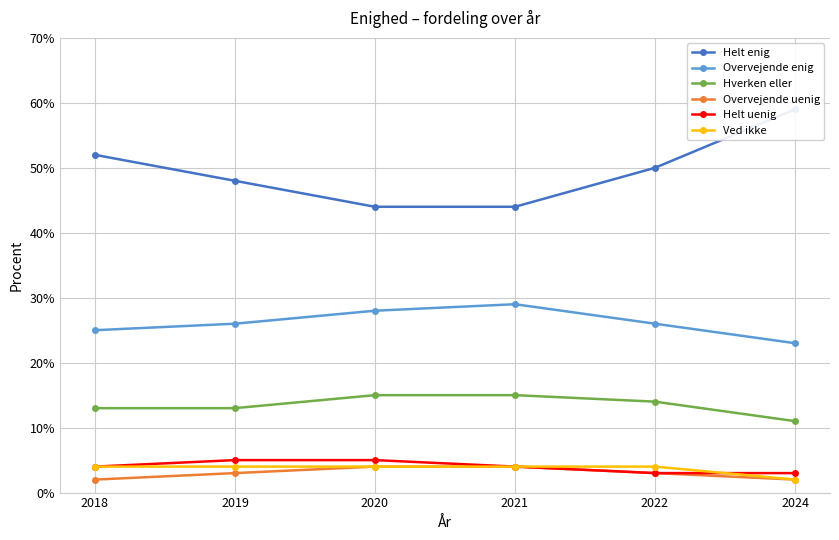

What is the value of the Ved ikke point at the 4th from the left?

4